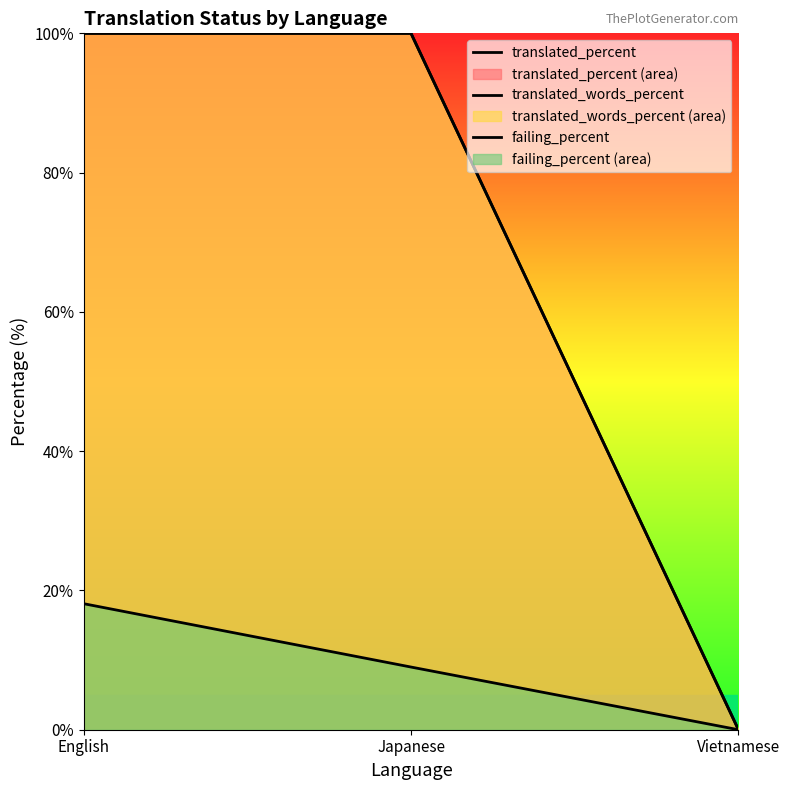

Reading right to left, what are all the values shown in this chart?

translated_percent: 0.0	100.0	100.0
translated_words_percent: 0.0	100.0	100.0
failing_percent: 0.0	9.0	18.1